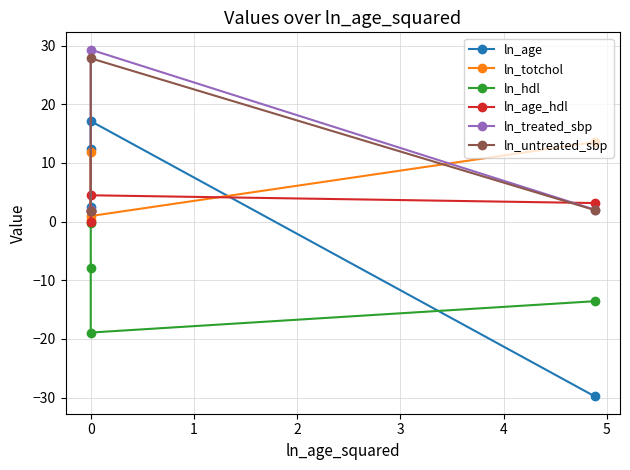

Reading left to right, transcribe all the data shown in this chart.

ln_age: -29.8	17.1	12.3	2.5
ln_totchol: 13.5	0.9	11.9	0.3
ln_hdl: -13.6	-18.9	-8.0	-0.3
ln_age_hdl: 3.1	4.5	1.8	0.0
ln_treated_sbp: 2.0	29.3	1.8	1.9
ln_untreated_sbp: 2.0	27.8	1.8	1.8